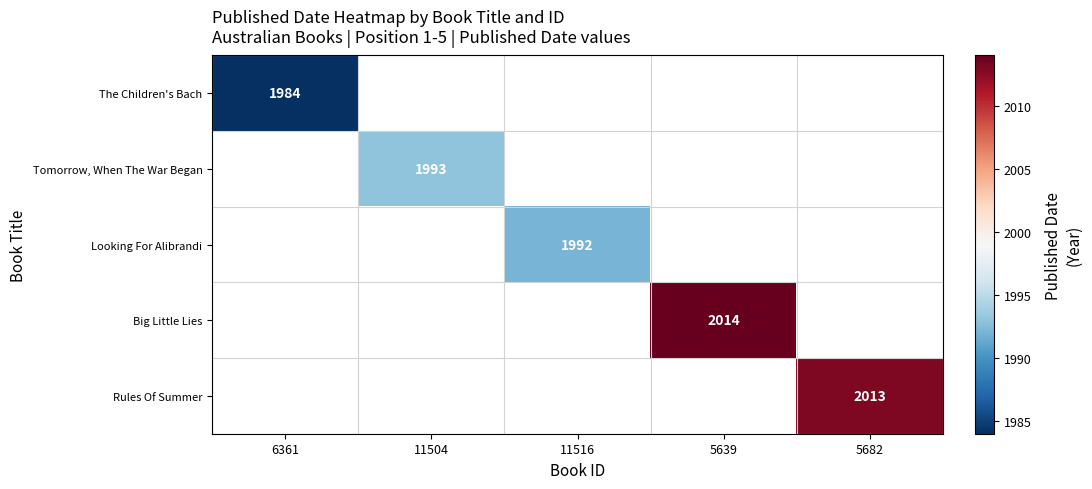

The Big Little Lies series shows 742 at 5639. True or false?

False